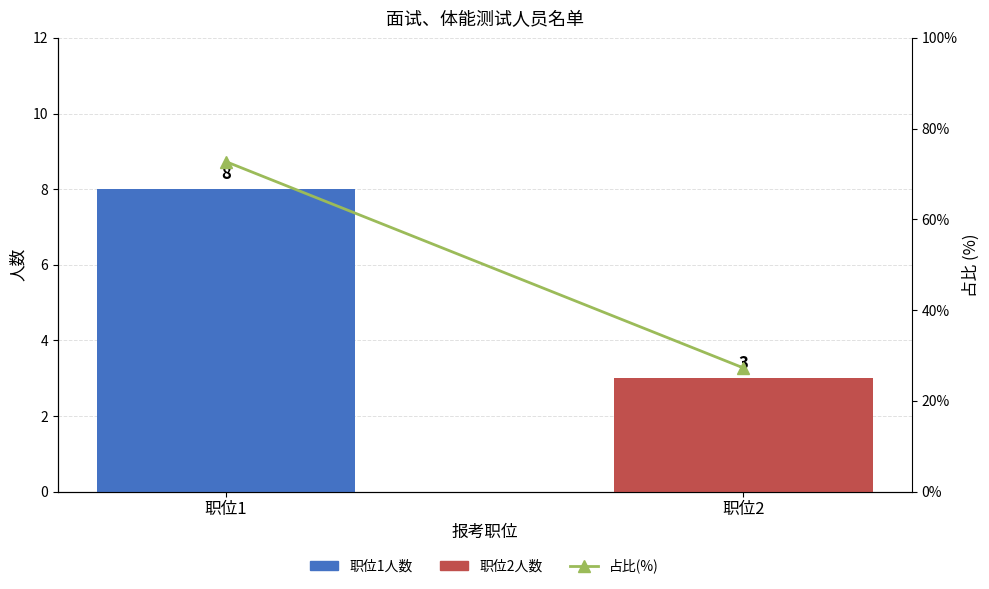

How many categories are shown in the chart?

2